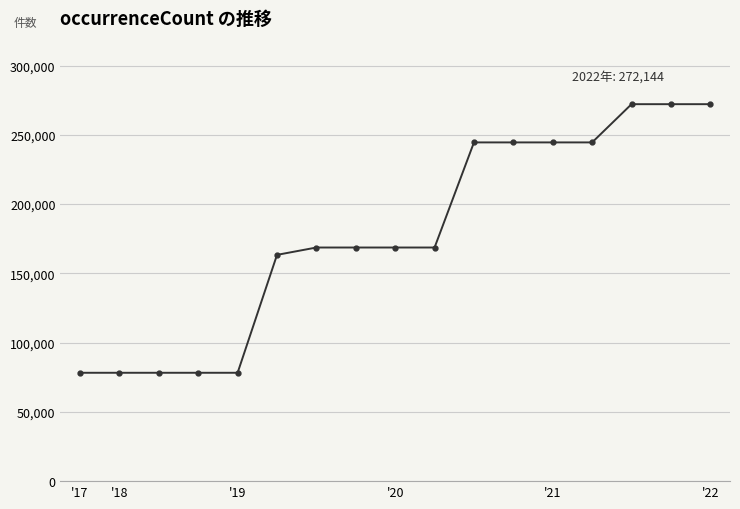

Reading left to right, what are all the values shown in this chart?

78231	78231	78231	78231	78231	163355	168662	168662	168662	168662	244543	244543	244543	244543	272144	272144	272144